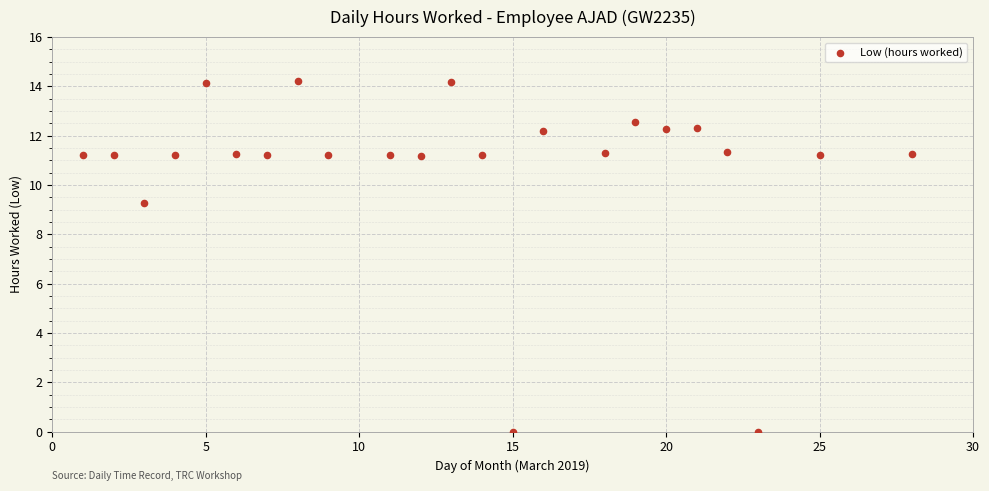

What is the range of Y values (max minus min)?

14.2